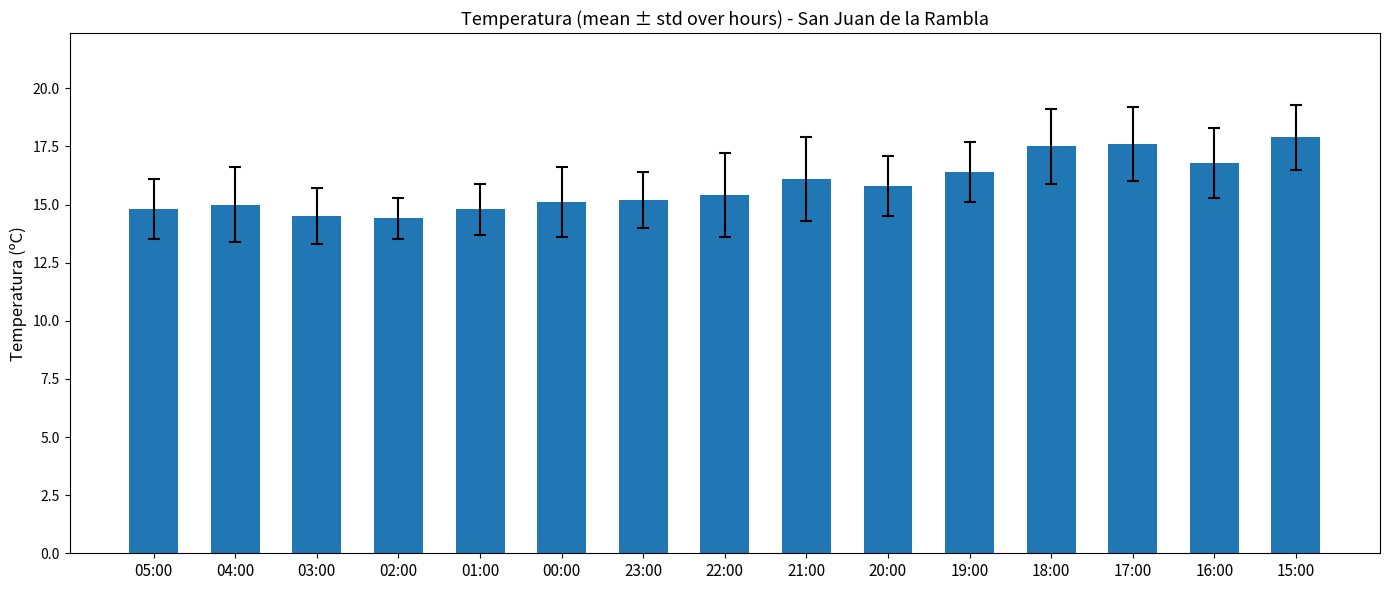

Are the bars horizontal?

No